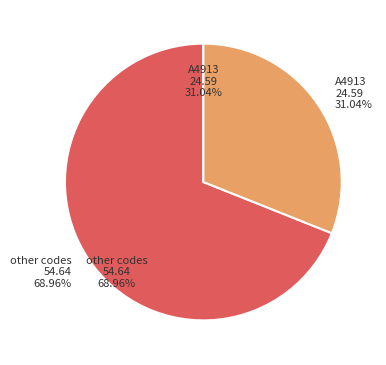

Is there any slice that represents more than half of the pie?

Yes